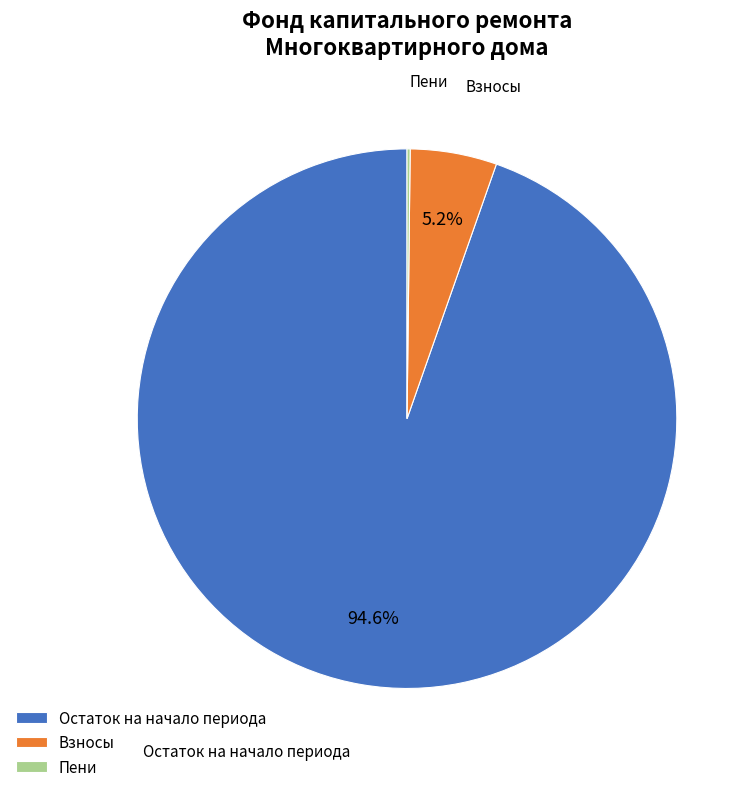

What is the largest slice in the pie chart?

Остаток на начало периода